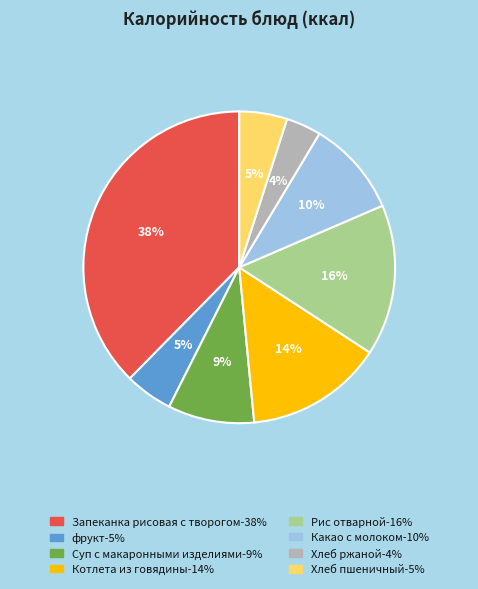

What is the ratio of the value at Хлеб ржаной to the value at Рис отварной?

0.2